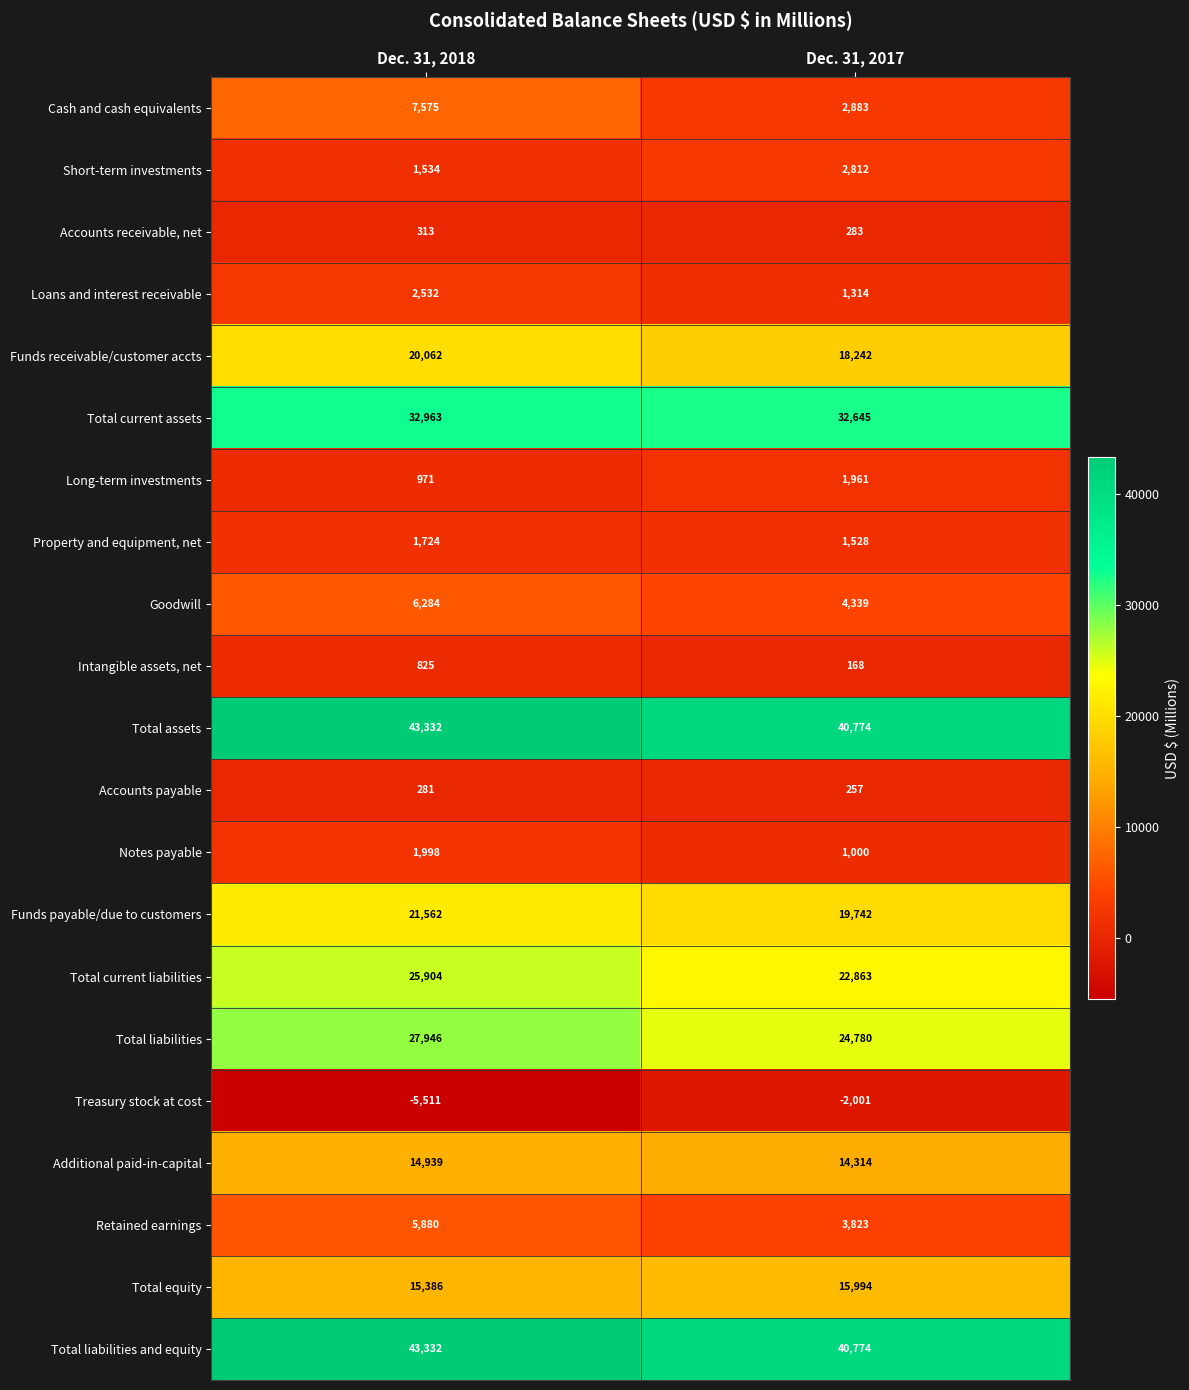

Which label corresponds to the smallest value in the chart?

Dec. 31, 2018